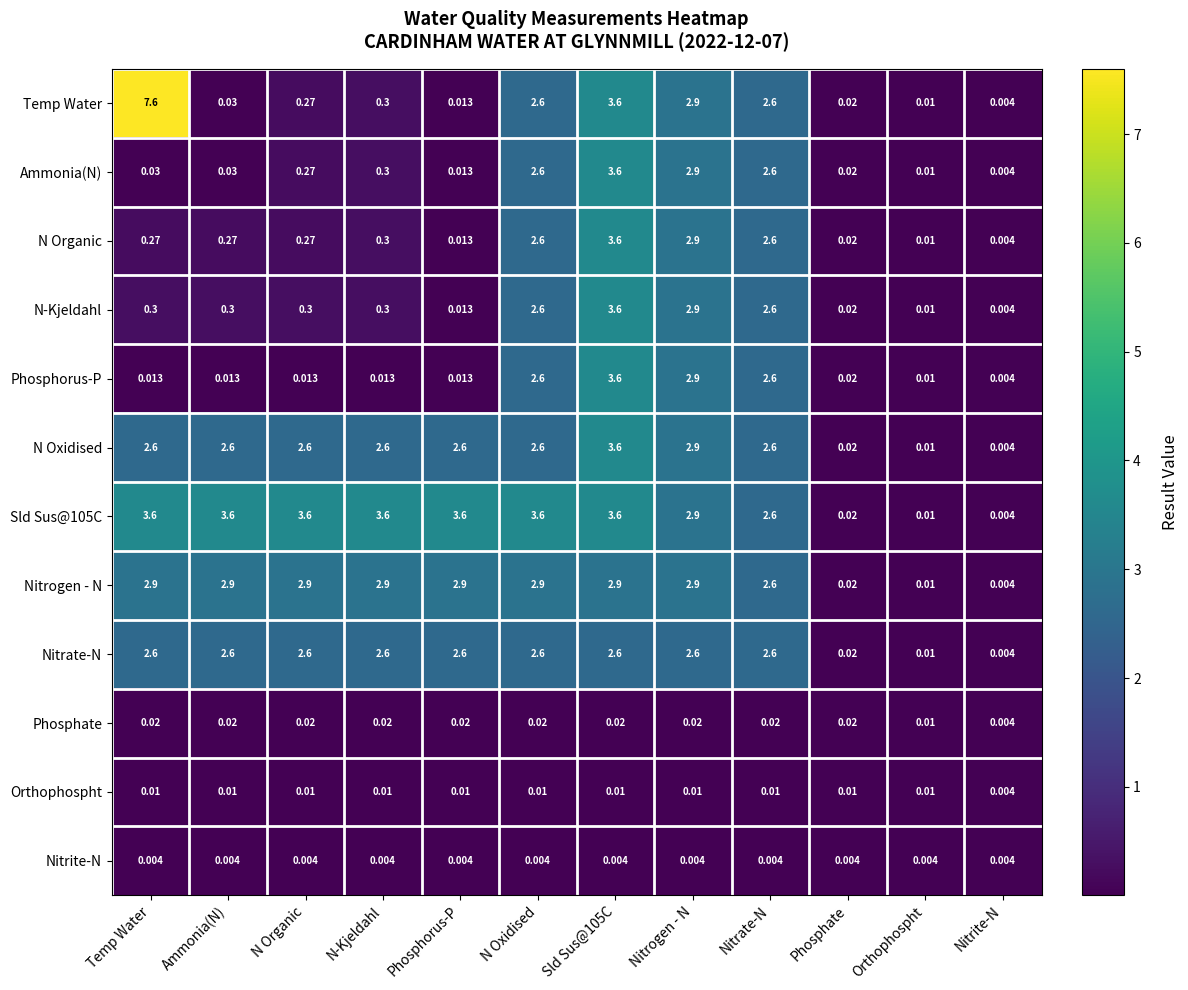

At which category does the chart reach its peak across all series?

Temp Water